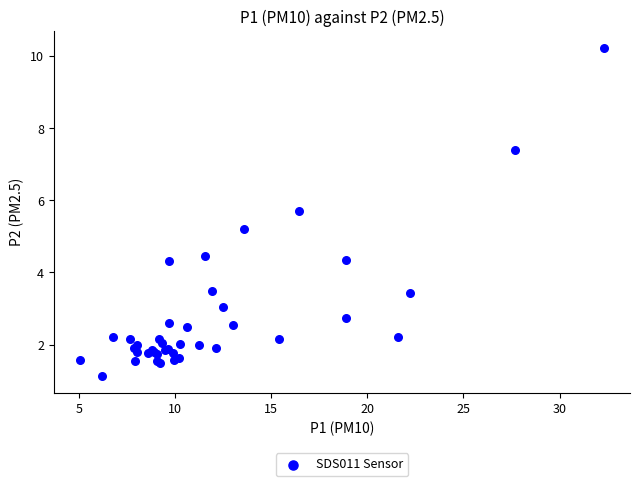

What Y value in the scatter plot is closest to 5?

5.2